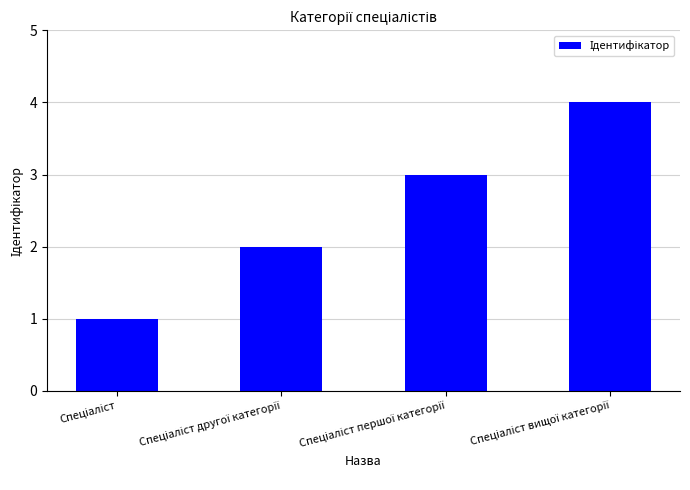

What is the minimum value shown in the chart?

1